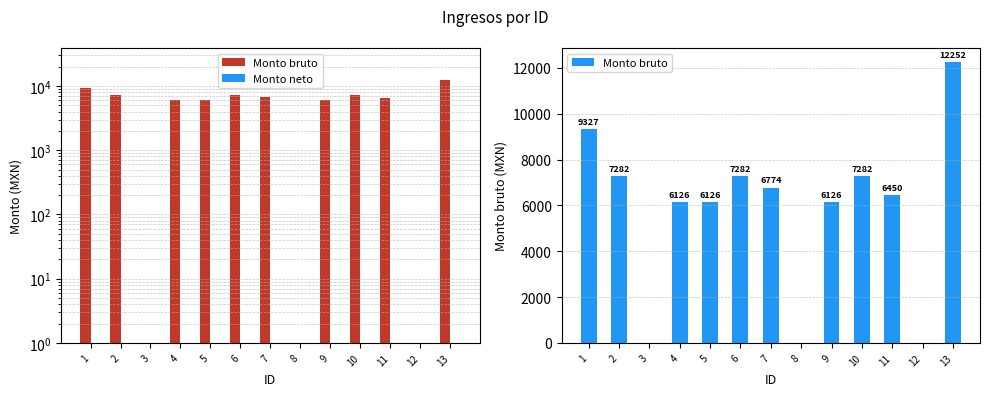

What are all the series names shown in the legend?

Monto bruto, Monto neto